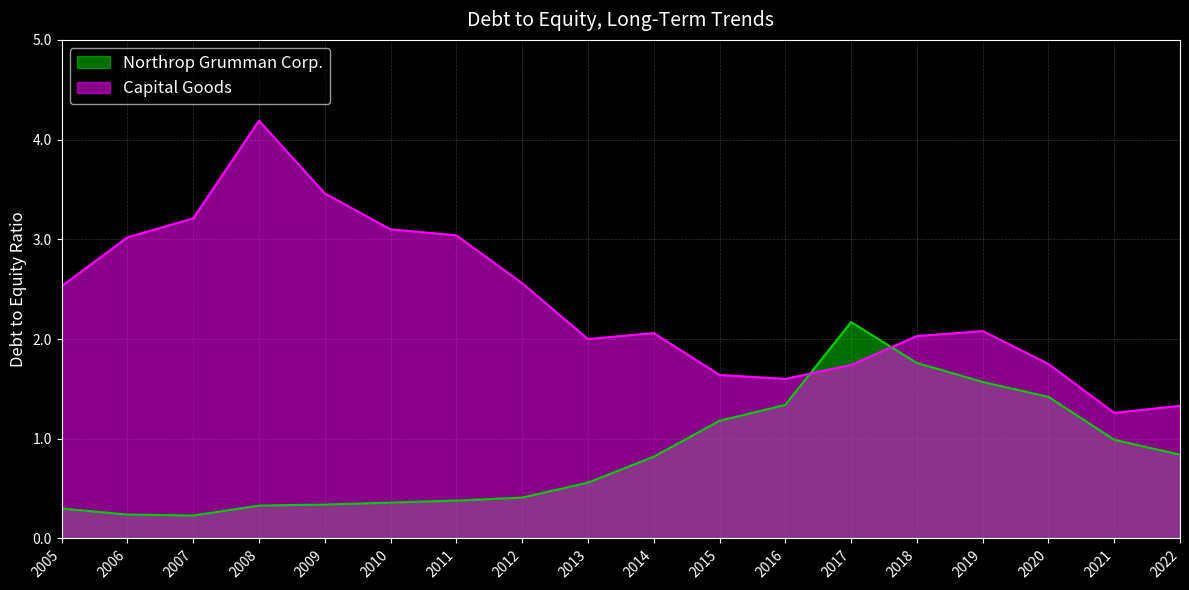

Is it true that Northrop Grumman Corp. equals 0.3 at 2008?

True